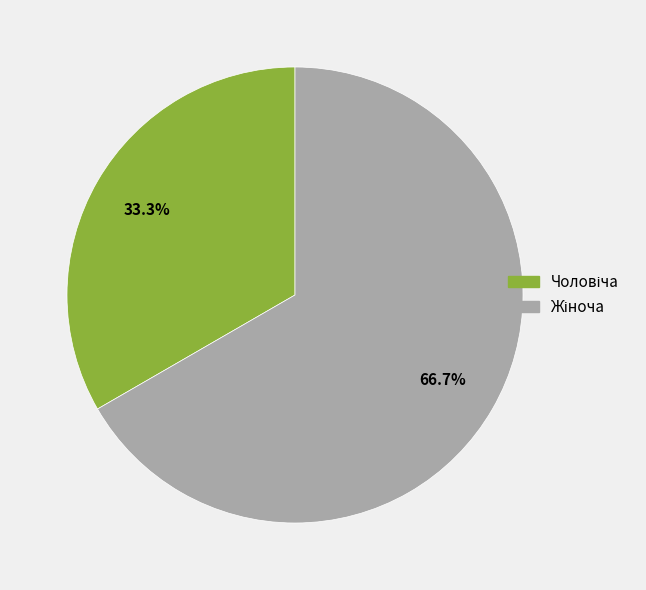

Is there a majority slice in this chart?

Yes